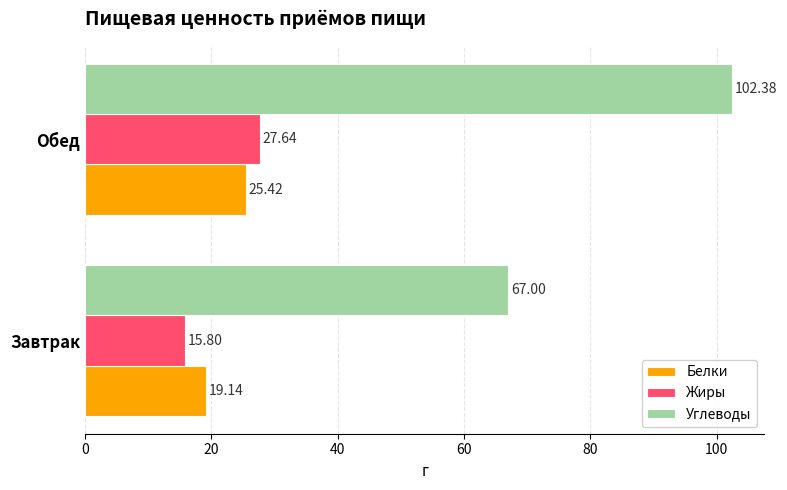

Which series has the largest total across all categories?

Углеводы